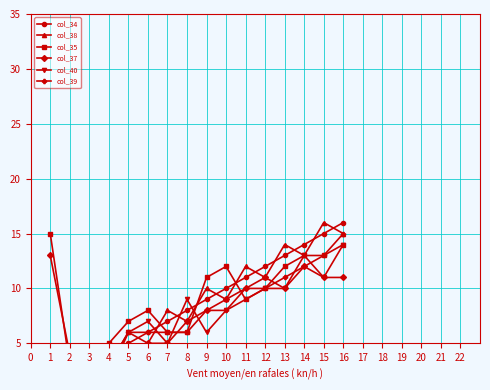

How many distinct data groups are displayed?

6